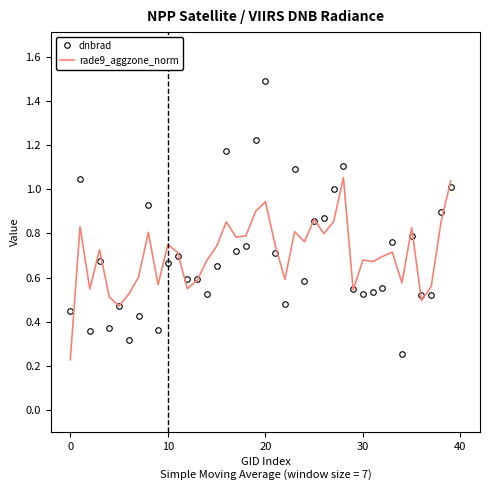

How many series are shown in this chart?

2